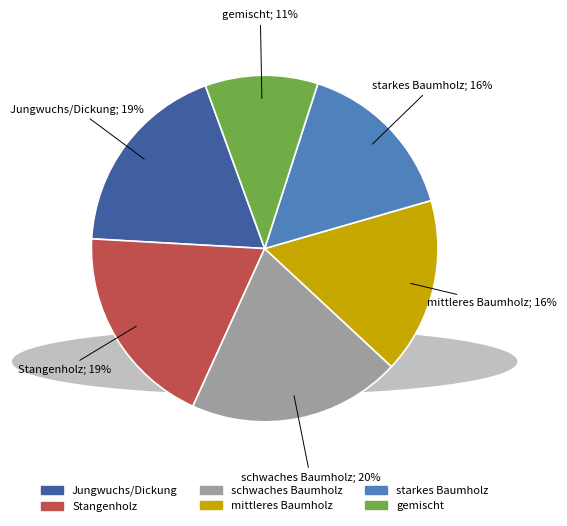

Which slice is the smallest?

gemischt